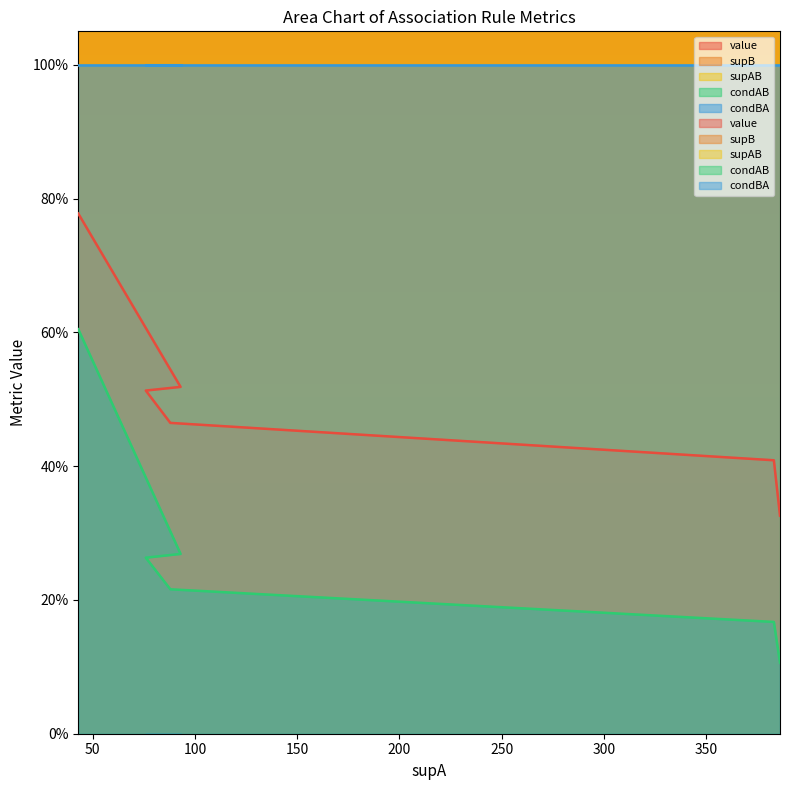

Read the supB value at 93.

25.0